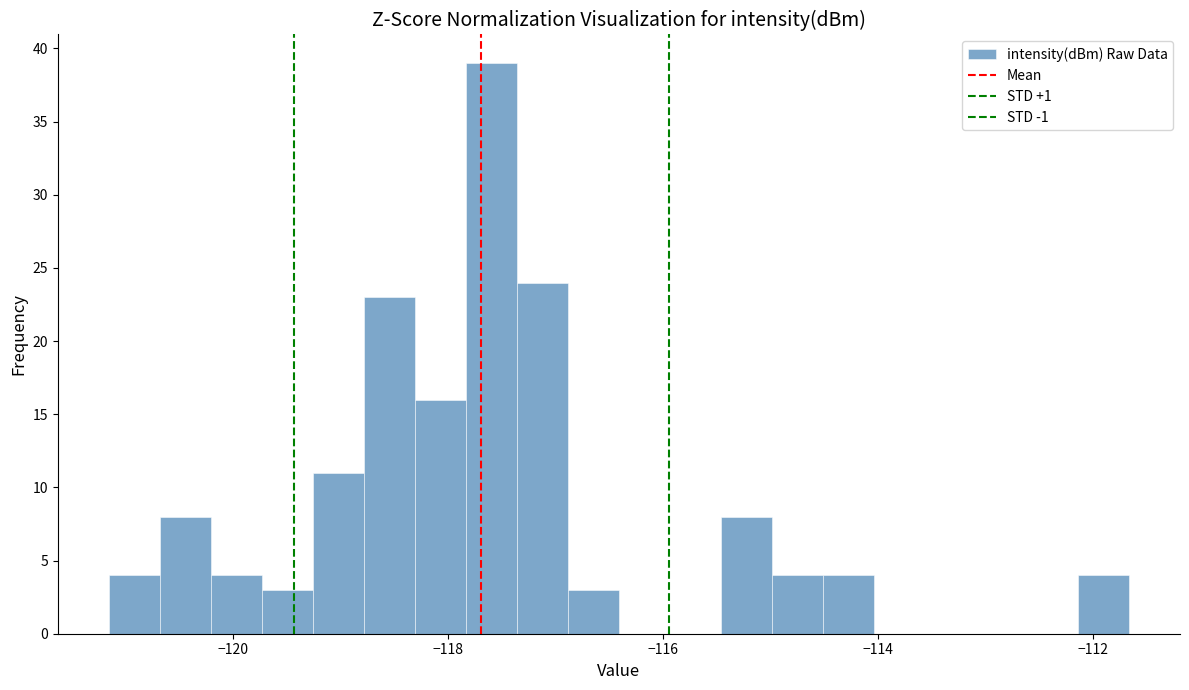

Around what value on the x-axis is the tallest bar? Give the approximate position of its centre, as read against the axis.

-117.6